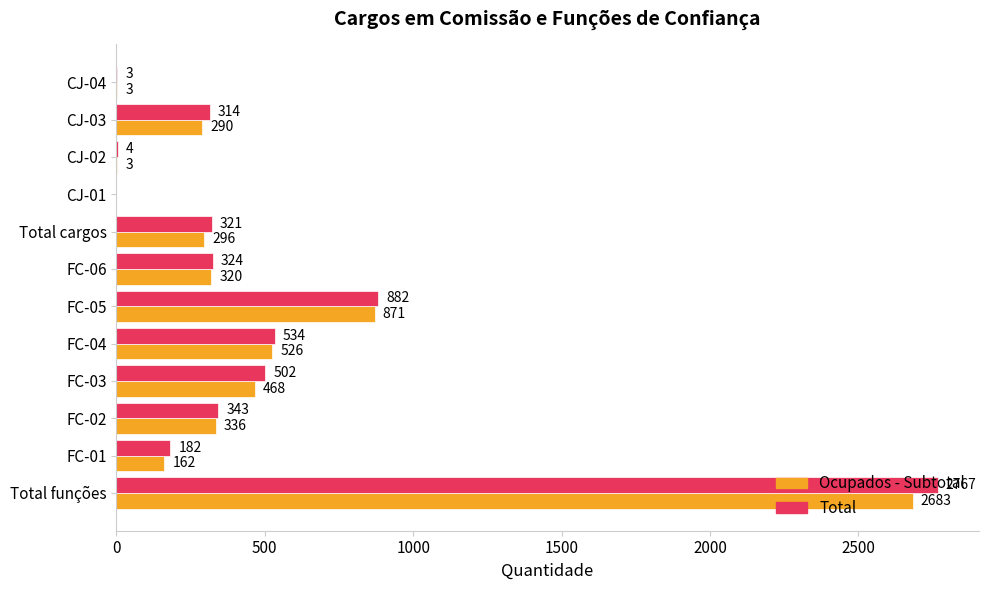

At which category is the sum across all series the highest?

Total funções